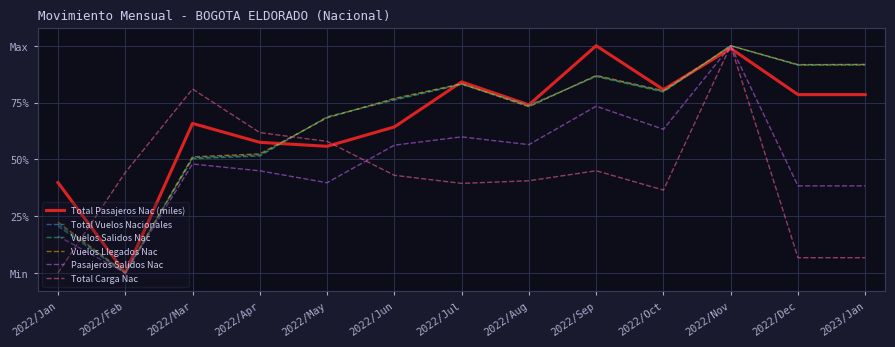

What are all the series names shown in the legend?

Total Pasajeros Nac (miles), Total Vuelos Nacionales, Vuelos Salidos Nac, Vuelos Llegados Nac, Pasajeros Salidos Nac, Total Carga Nac